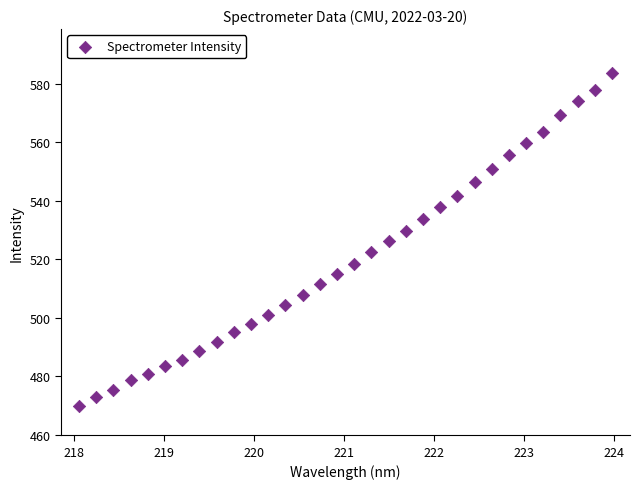

What is the range of X values (max minus min)?

5.9